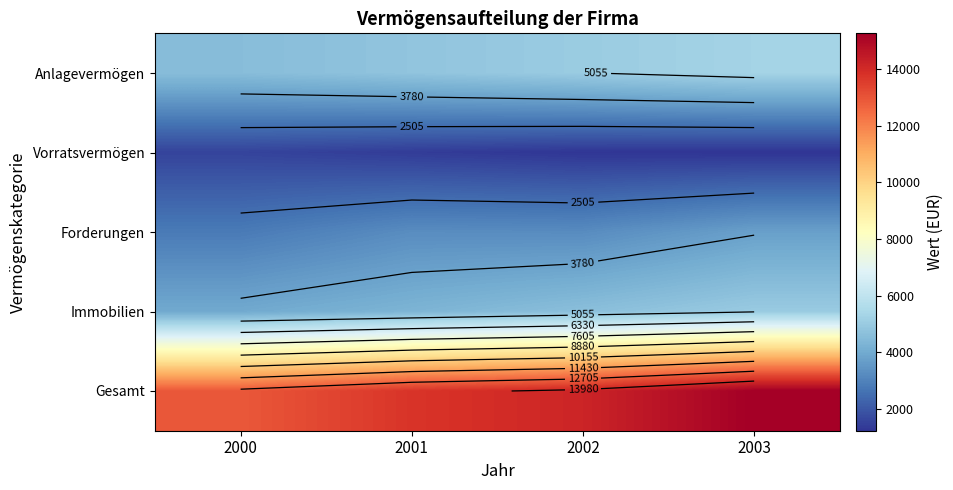

What is the highest value of the Gesamt series?

15255.4